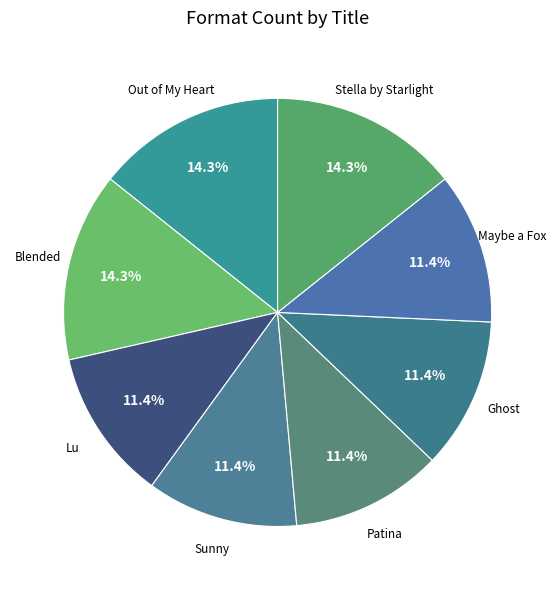

How many segments does this pie chart have?

8